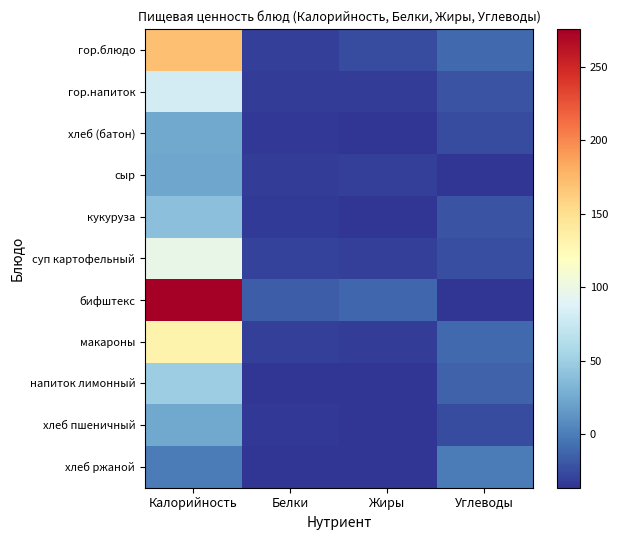

At which category is the sum across all series the highest?

Калорийность